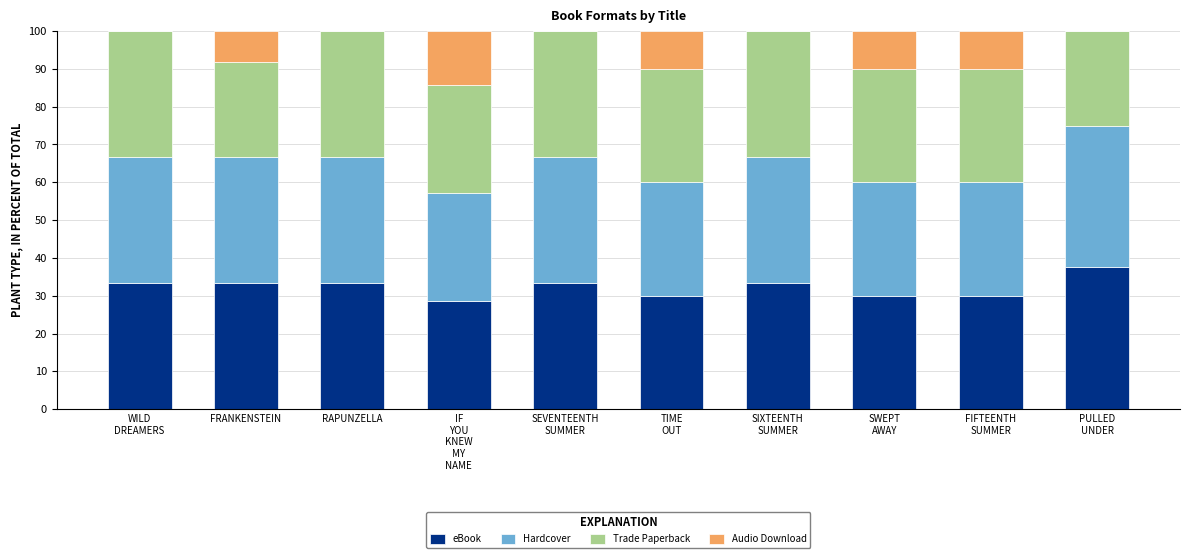

What is the sum of all eBook values?

322.7